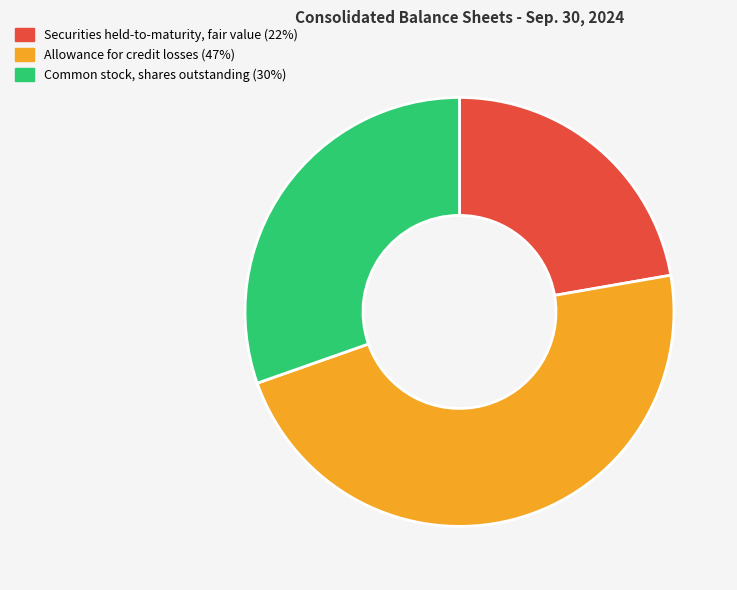

Is it true that Common stock, shares outstanding is 30% of the pie?

True